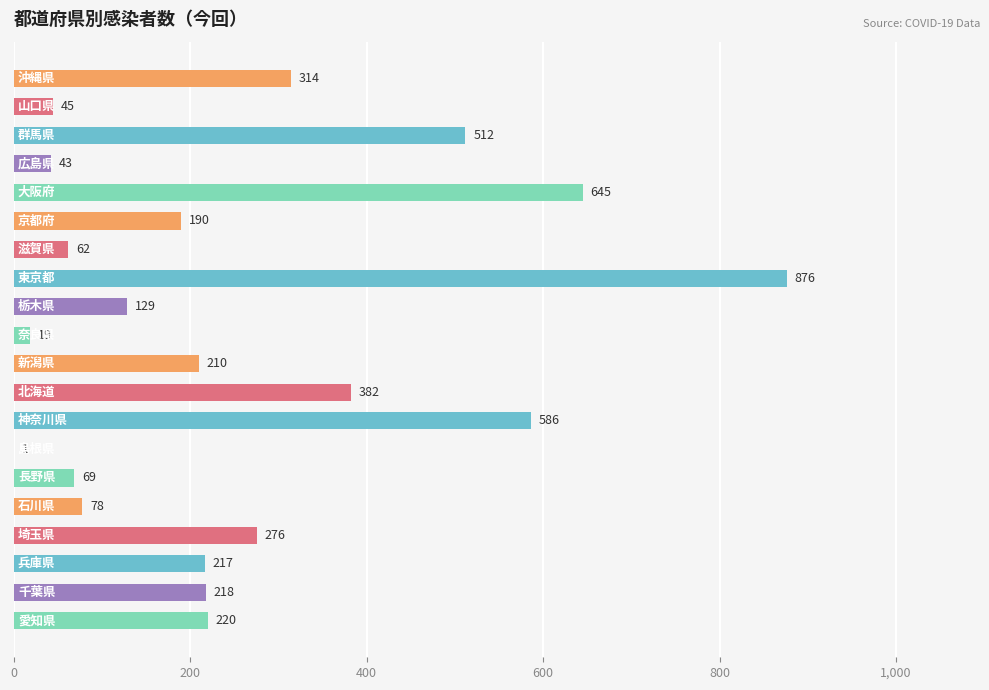

What is the greatest value displayed?

876